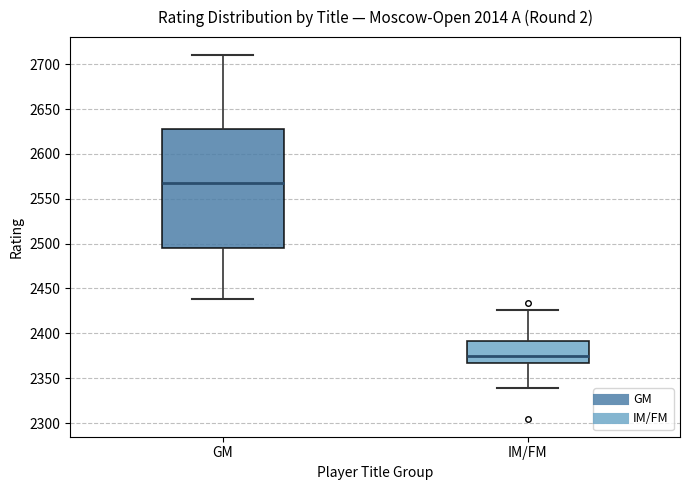

Reading left to right, transcribe this box plot: for each box, give where its median line is, the range the box spans, and where its two whiskers end, as read against the y-axis. The values are not printed on the chart, so give them approximately, as read against the axis.

GM: median 2570, box 2495 to 2630, whiskers 2440 to 2710
IM/FM: median 2375, box 2365 to 2390, whiskers 2340 to 2425